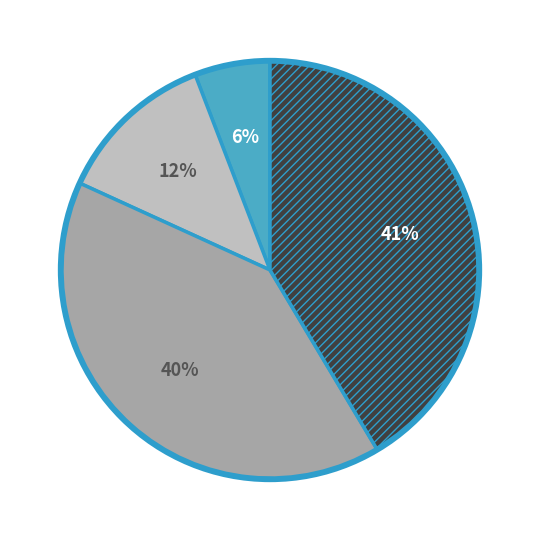

Does any single category account for the majority?

No